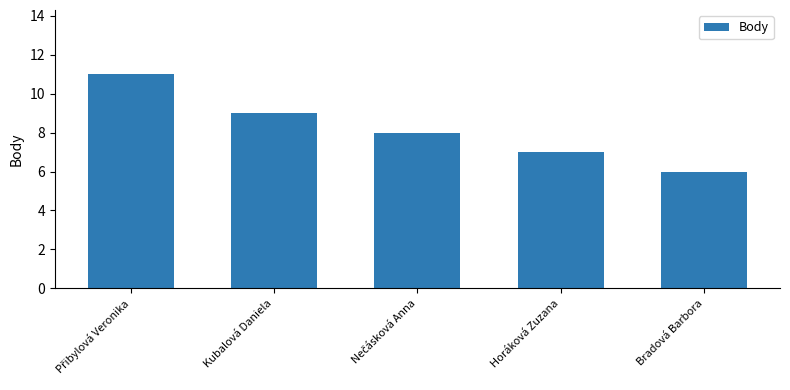

What is the label of the 4th bar from the left?

Horáková Zuzana